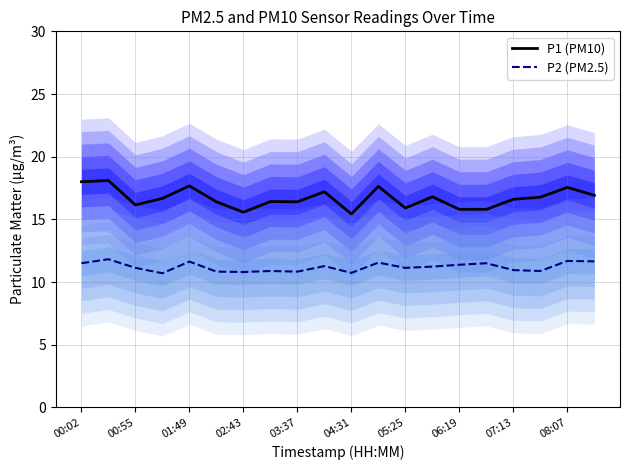

What is the minimum value shown in the chart?

10.7